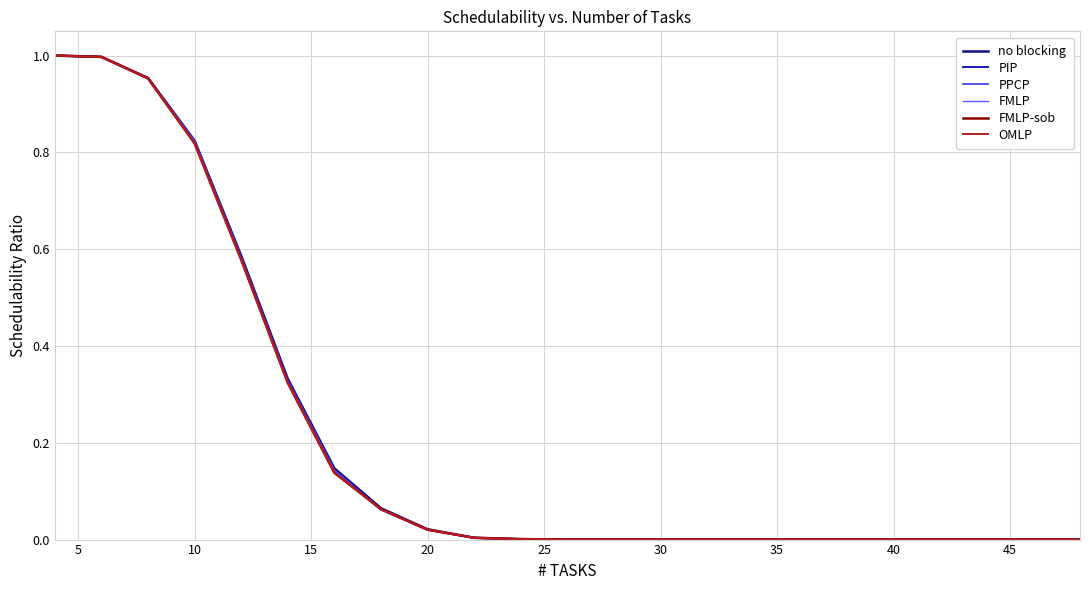

True or false: OMLP and PPCP cross at least once.

True